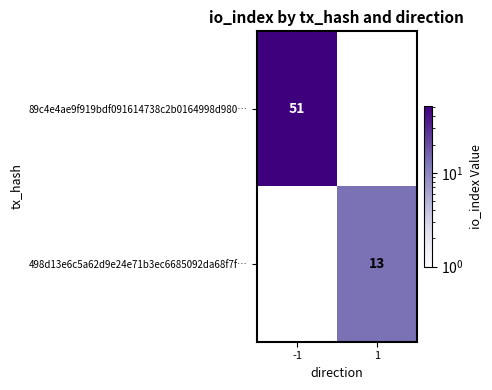

The 89c4e4ae9f919bdf091614738c2b0164998d980… series shows 51 at -1. True or false?

True